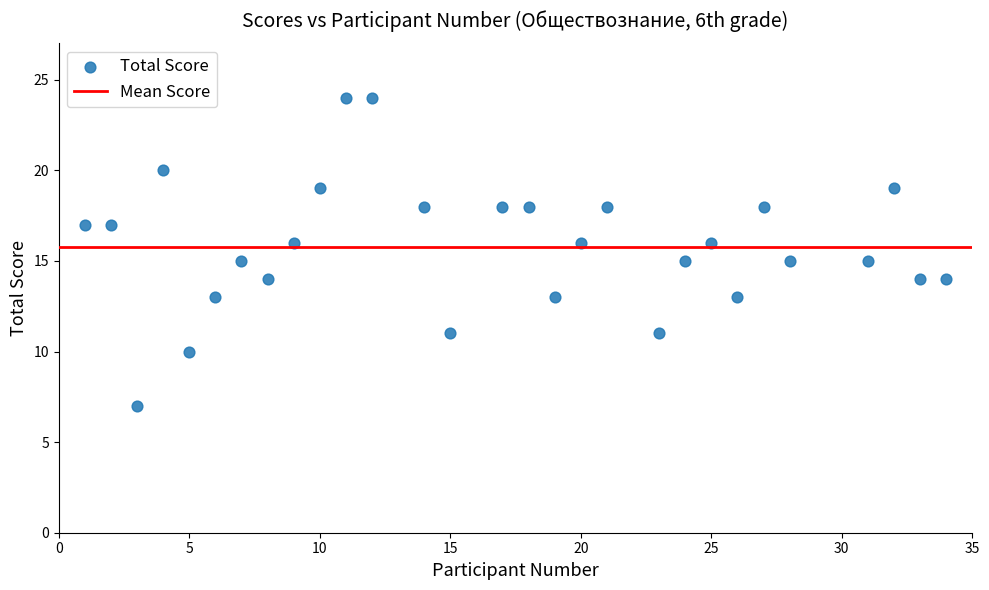

What is the range of Y values (max minus min)?

17